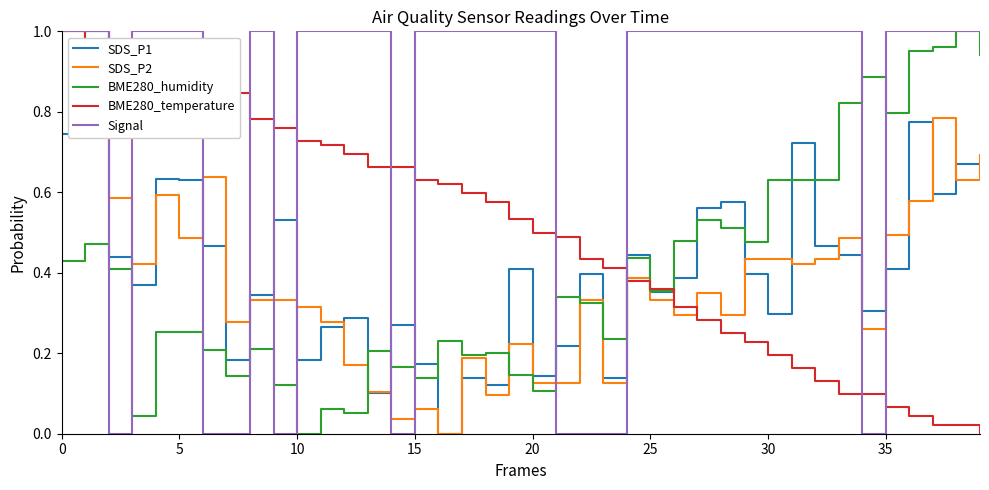

Which series has the largest total across all categories?

Signal